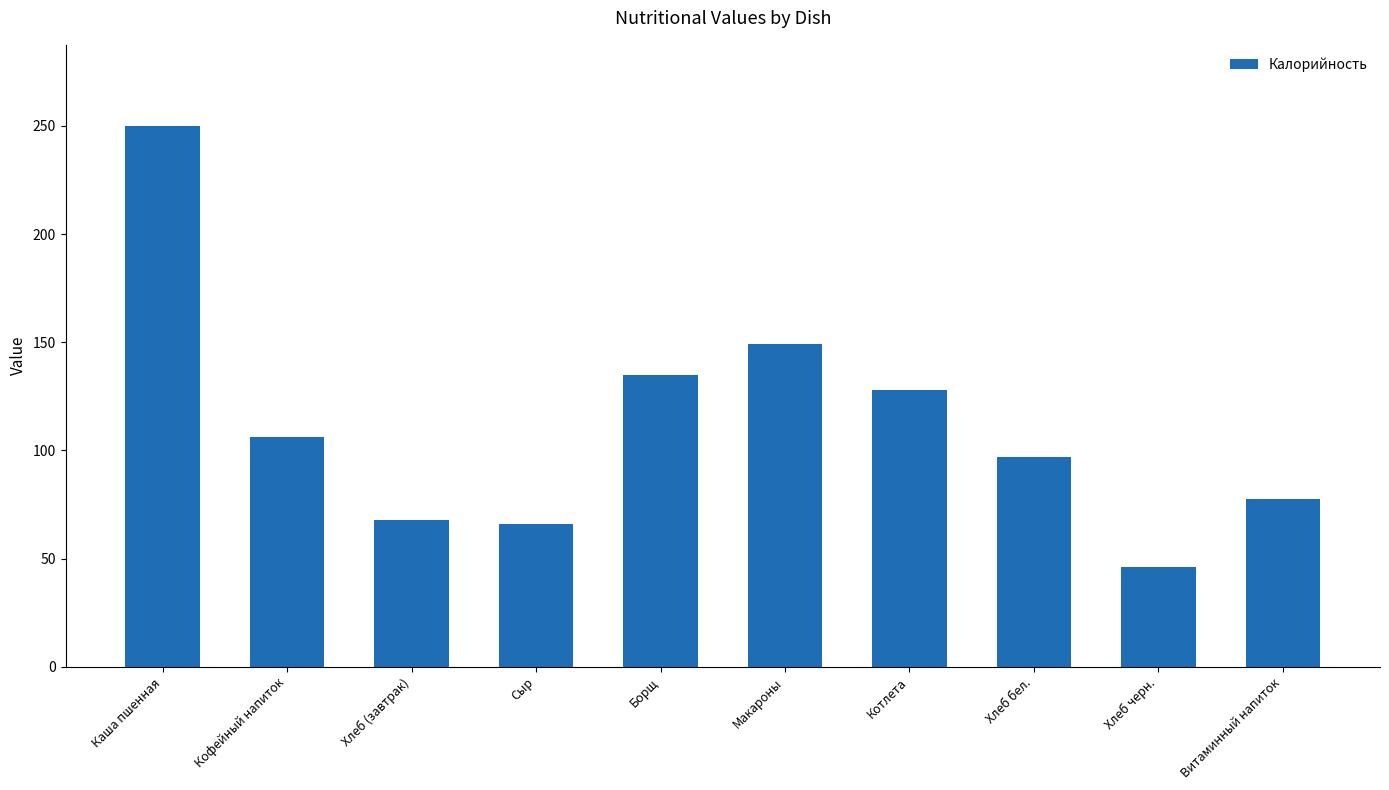

True or false: the data shows 149.0 at Макароны.

True